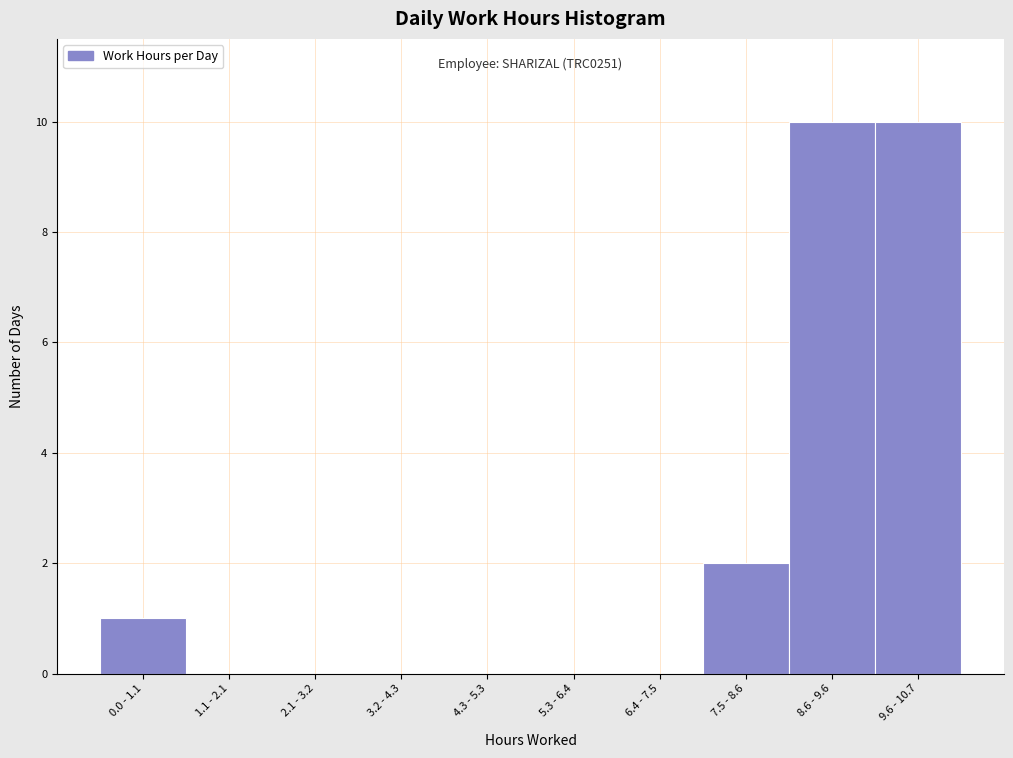

Reading right to left, list all the values displayed in this chart.

9.6 - 10.7=10	8.6 - 9.6=10	7.5 - 8.6=2	6.4 - 7.5=0	5.3 - 6.4=0	4.3 - 5.3=0	3.2 - 4.3=0	2.1 - 3.2=0	1.1 - 2.1=0	0.0 - 1.1=1